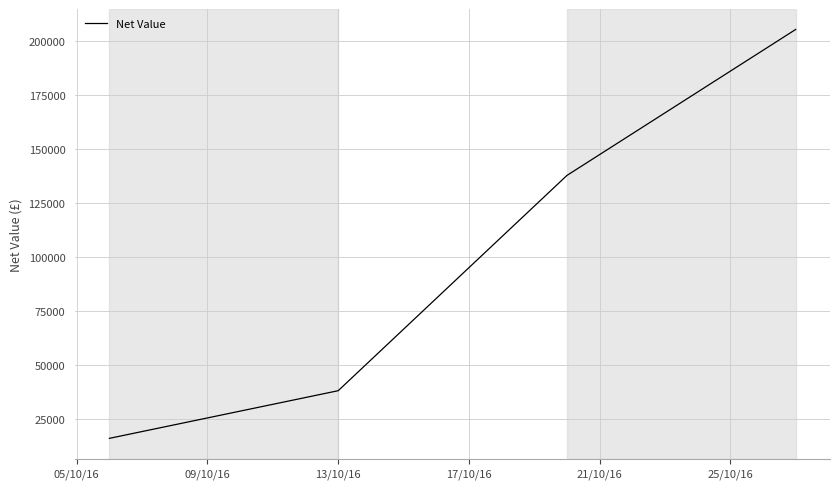

How many categories are shown in the chart?

4